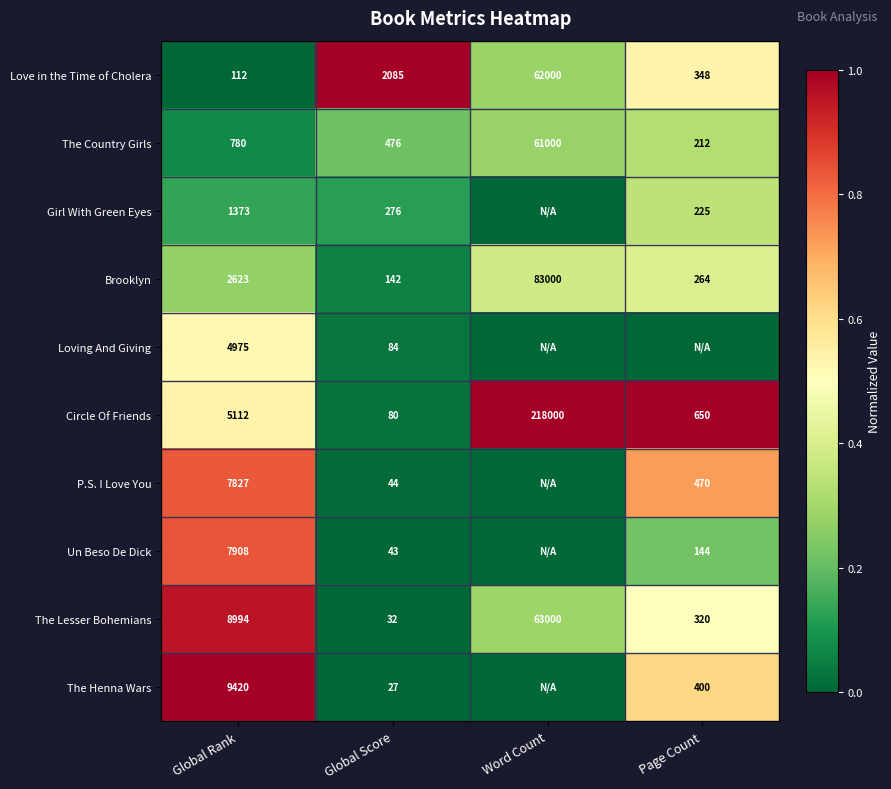

What is the average value of the Love in the Time of Cholera series?

16136